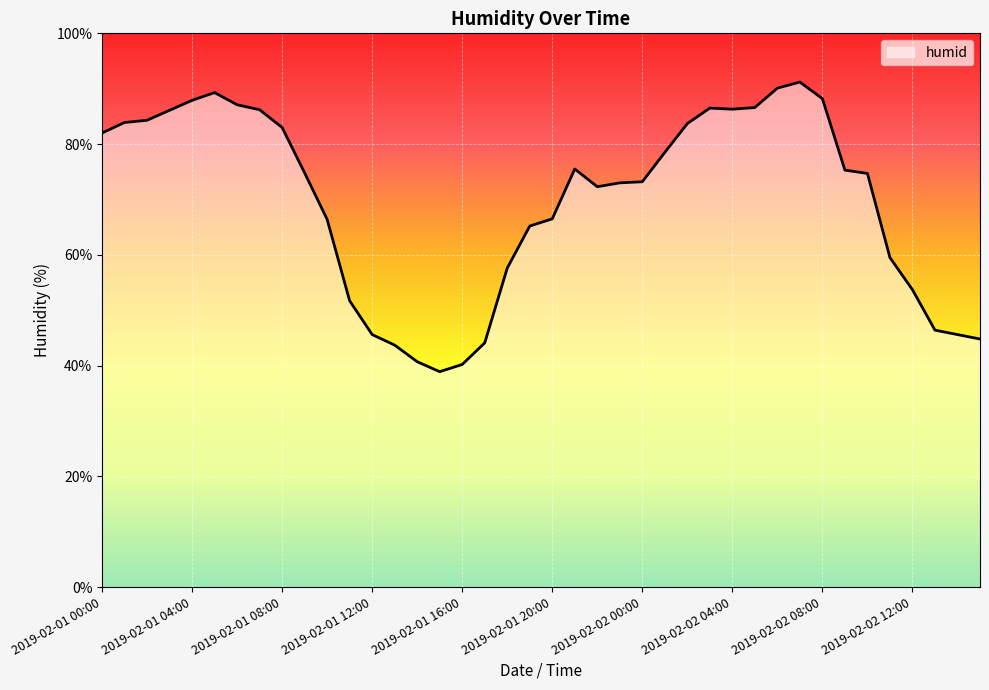

What is the difference between the maximum and minimum values?

52.3